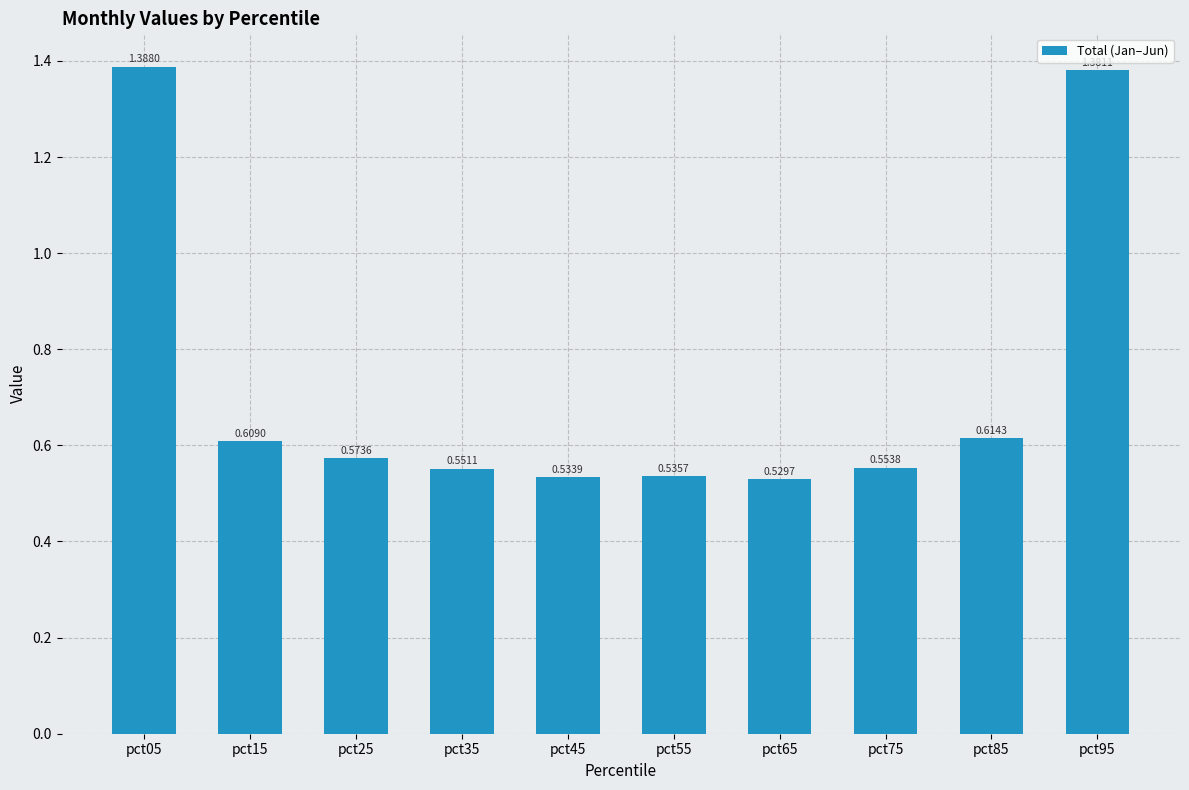

List the labels in order of value, largest first.

pct05, pct95, pct85, pct15, pct25, pct75, pct35, pct55, pct45, pct65